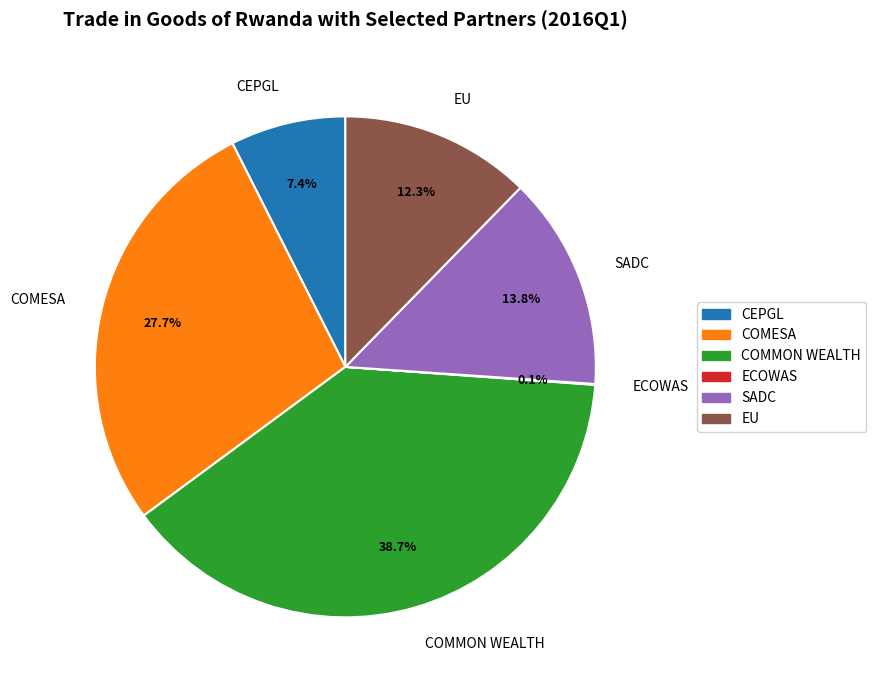

Which has a higher value, CEPGL or COMMON WEALTH?

COMMON WEALTH